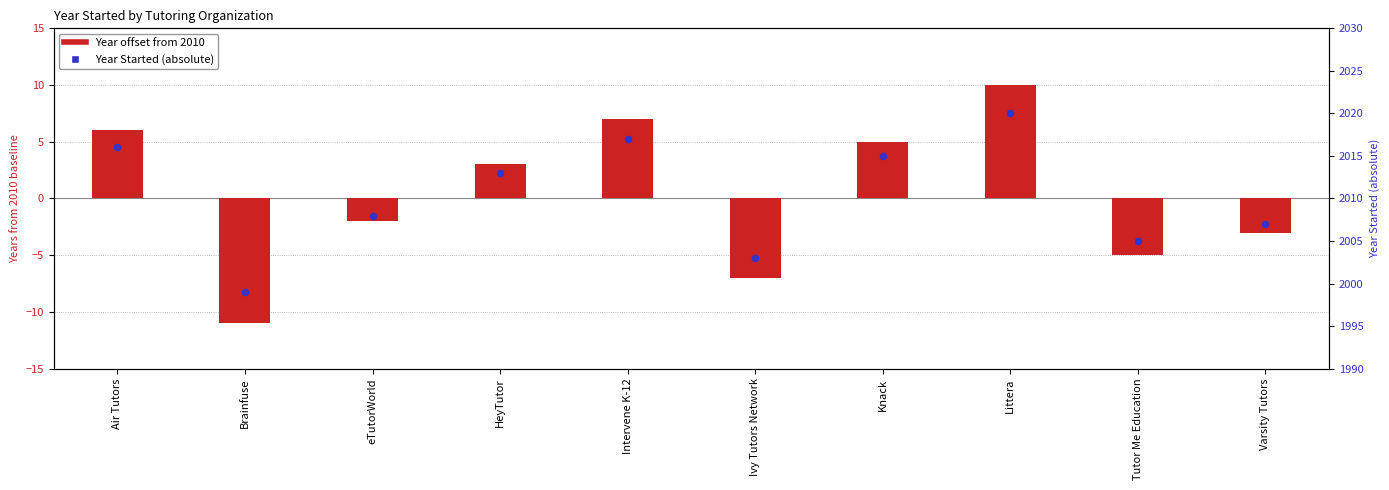

What is the change in value from eTutorWorld to Intervene K-12?

+9